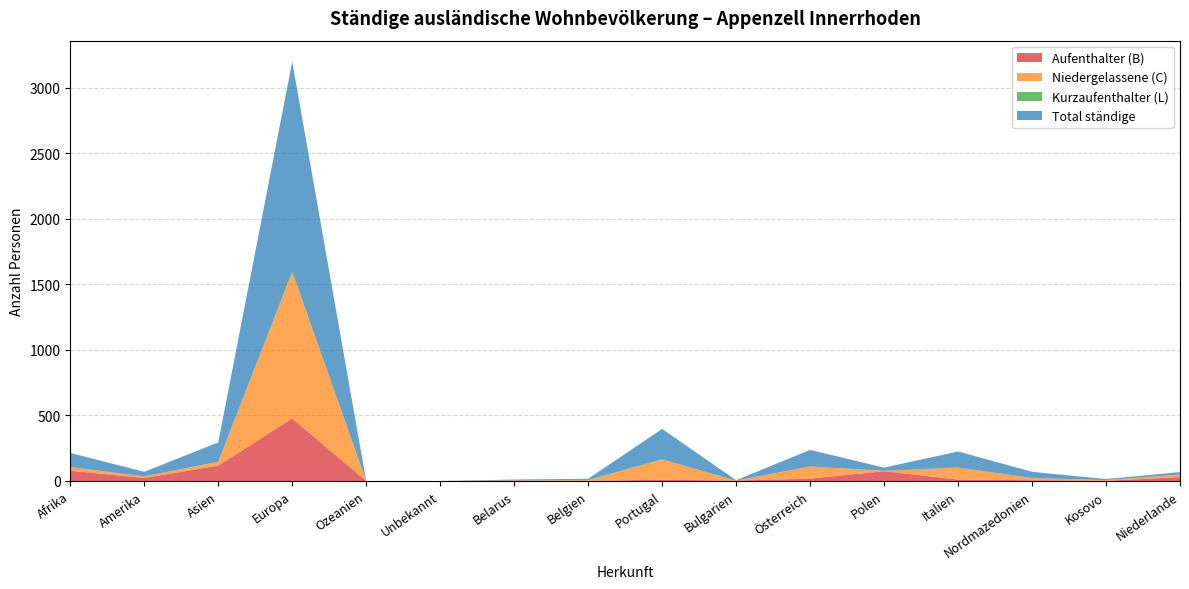

Reading right to left, what are all the values shown in this chart?

Aufenthalter (B): 30	1	6	11	75	18	3	10	1	3	0	0	477	117	23	78
Niedergelassene (C): 19	6	17	92	3	93	0	153	5	2	0	0	1113	30	12	29
Kurzaufenthalter (L): 0	0	0	0	0	0	0	3	3	0	0	0	9	0	0	0
Total ständige: 19	8	47	122	24	126	3	231	8	6	0	0	1599	147	35	107